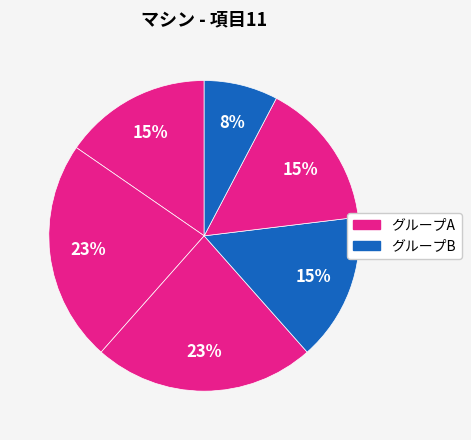

How many segments does this pie chart have?

6